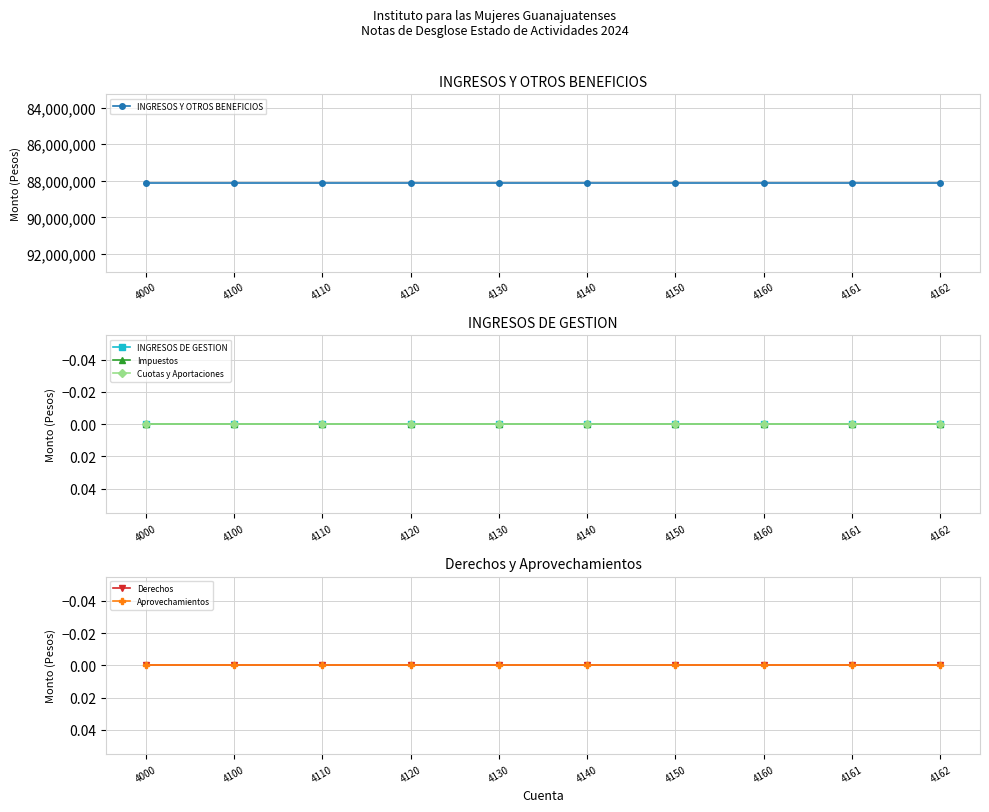

Reading left to right, what are all the values shown in this chart?

INGRESOS Y OTROS BENEFICIOS: 88119765.7	88119765.7	88119765.7	88119765.7	88119765.7	88119765.7	88119765.7	88119765.7	88119765.7	88119765.7
INGRESOS DE GESTION: 0.0	0.0	0.0	0.0	0.0	0.0	0.0	0.0	0.0	0.0
Impuestos: 0.0	0.0	0.0	0.0	0.0	0.0	0.0	0.0	0.0	0.0
Cuotas y Aportaciones: 0.0	0.0	0.0	0.0	0.0	0.0	0.0	0.0	0.0	0.0
Derechos: 0.0	0.0	0.0	0.0	0.0	0.0	0.0	0.0	0.0	0.0
Aprovechamientos: 0.0	0.0	0.0	0.0	0.0	0.0	0.0	0.0	0.0	0.0